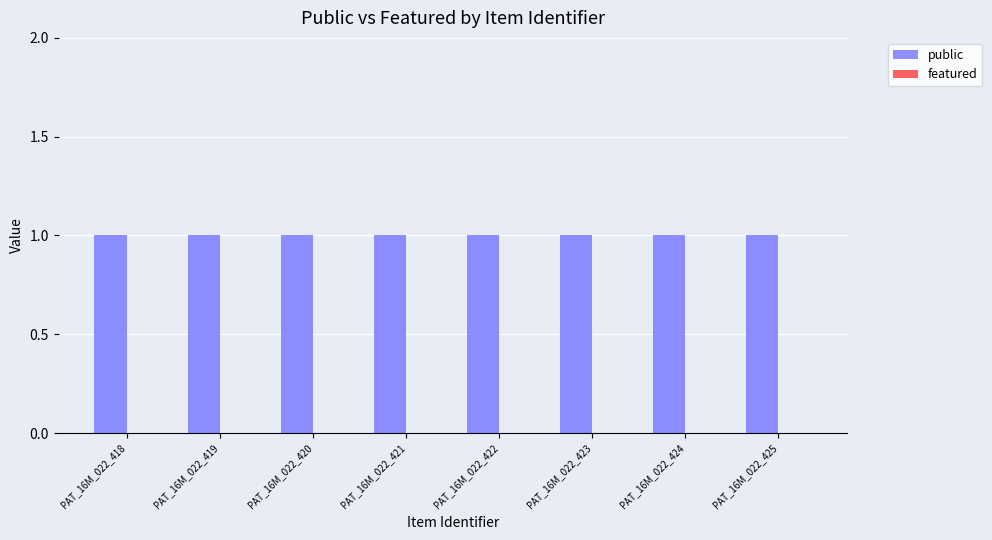

How many bars are there in total?

16